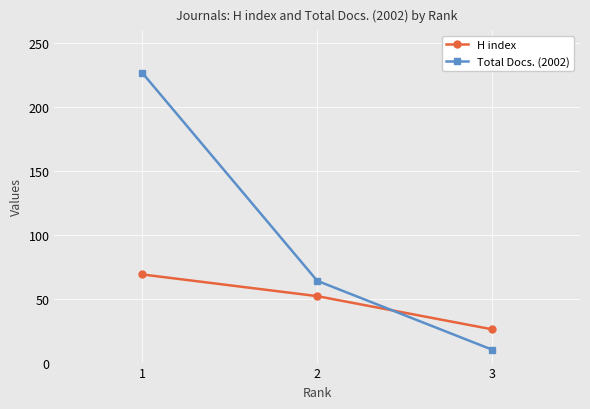

Which series has the widest spread of values?

Total Docs. (2002)